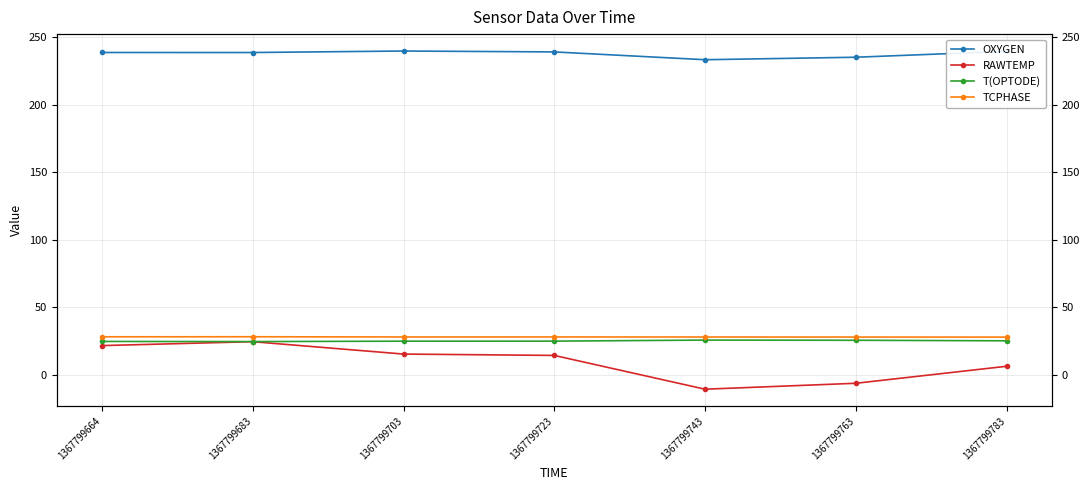

List the labels in order of T(OPTODE) value, largest first.

1367799743, 1367799763, 1367799783, 1367799723, 1367799703, 1367799664, 1367799683